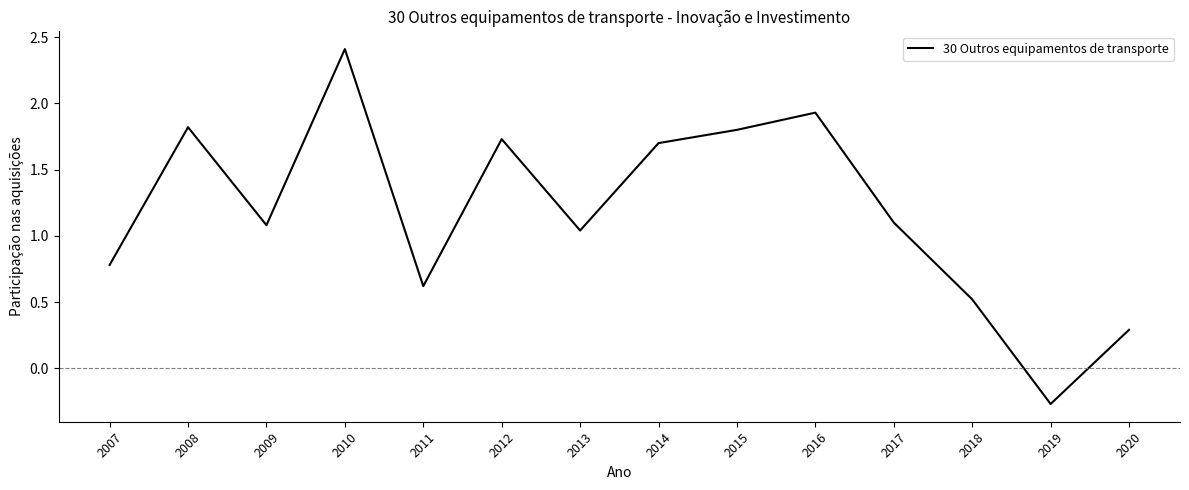

What is the maximum value shown in the chart?

2.4